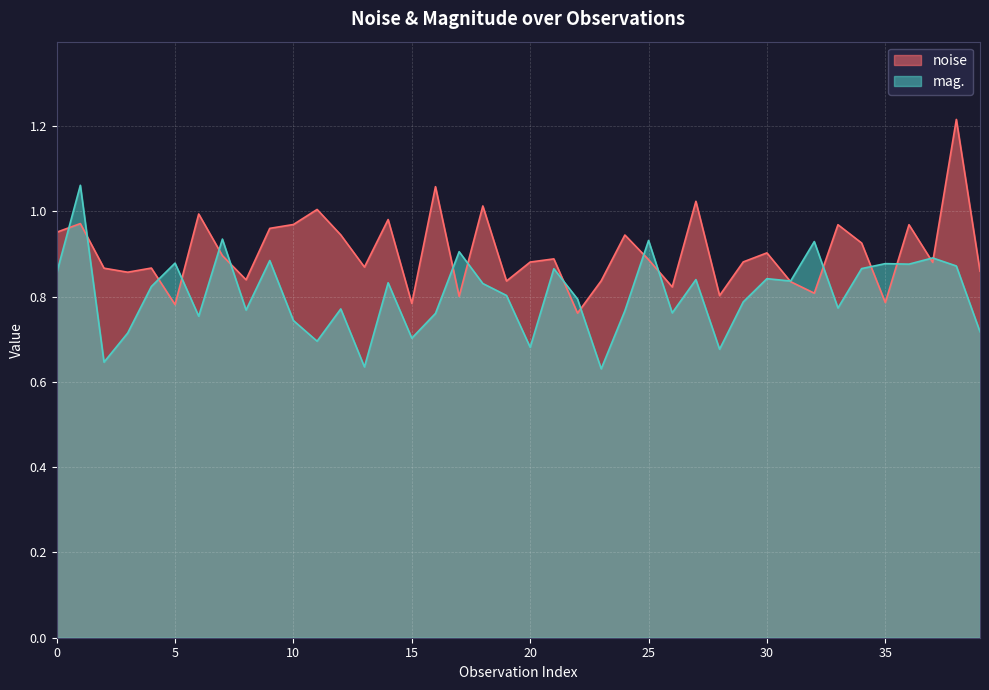

What is the approximate value of mag. at 35?

0.9